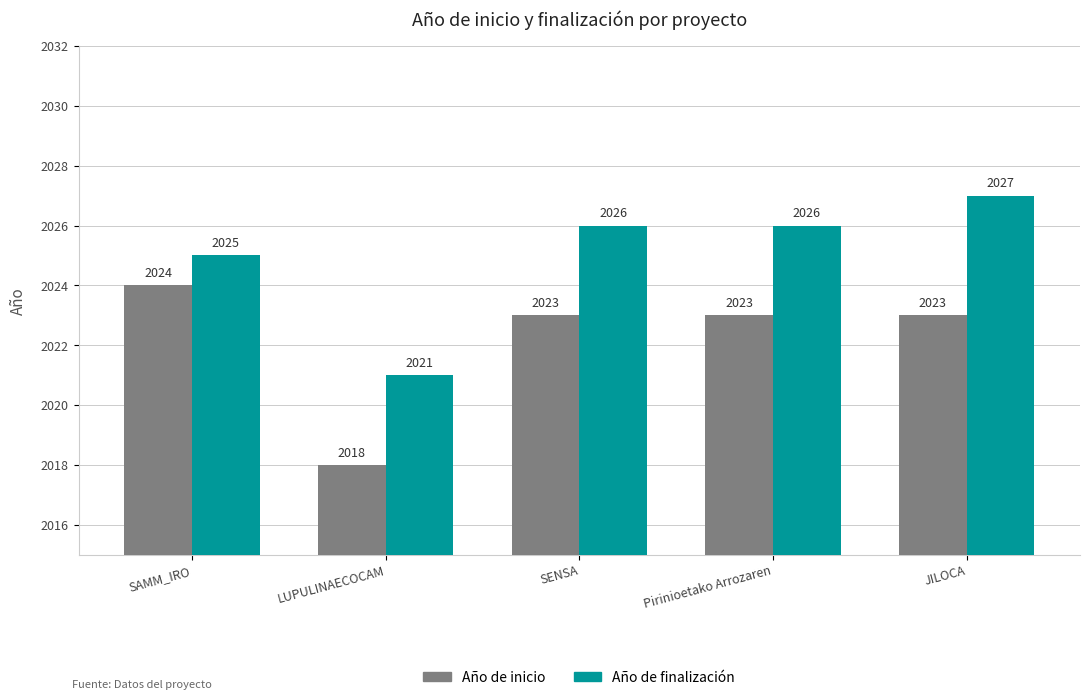

What is the highest value of the Año de inicio series?

2024